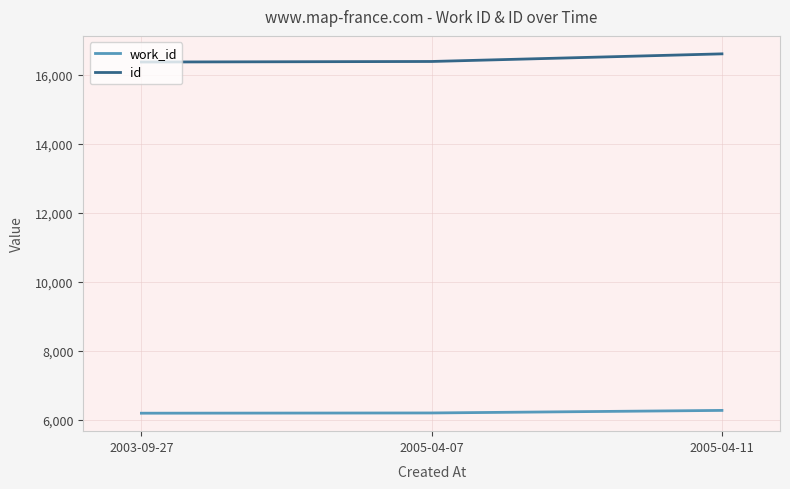

What is the lowest value of the work_id series?

6191